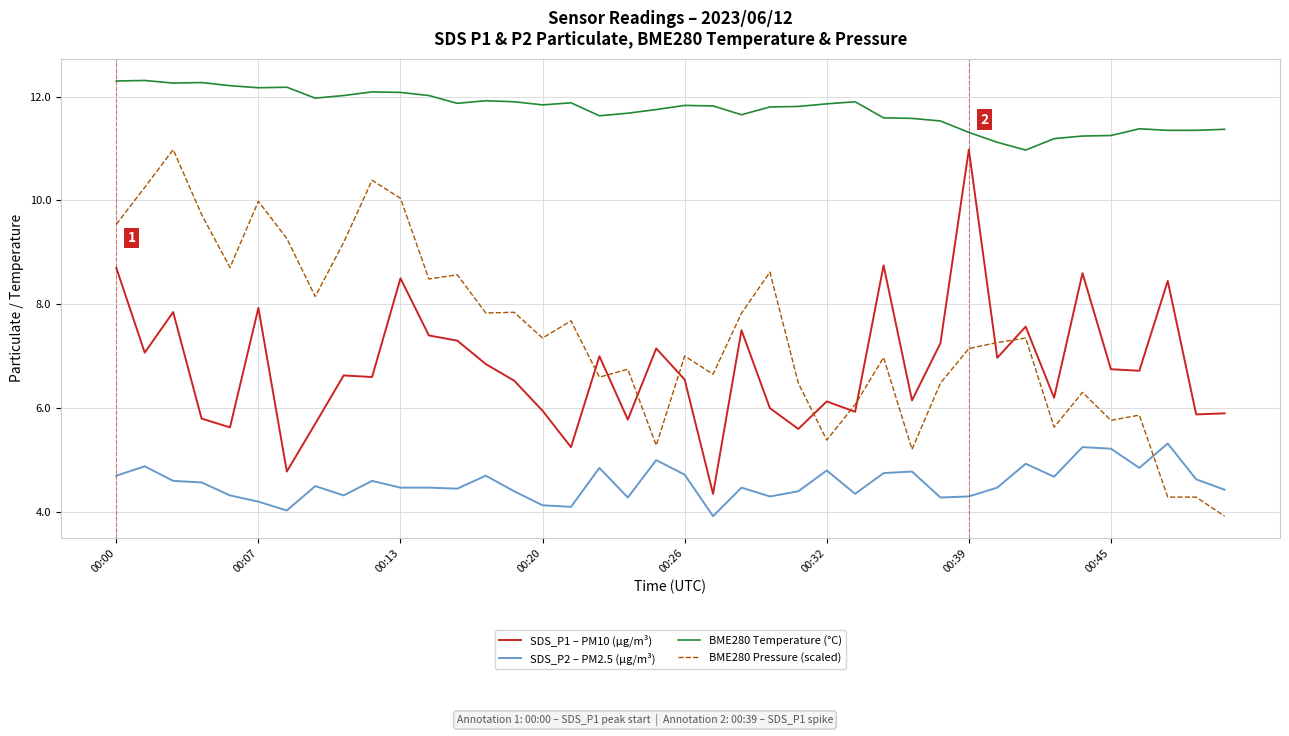

Which series has the largest range (max minus min)?

BME280 Pressure (scaled)